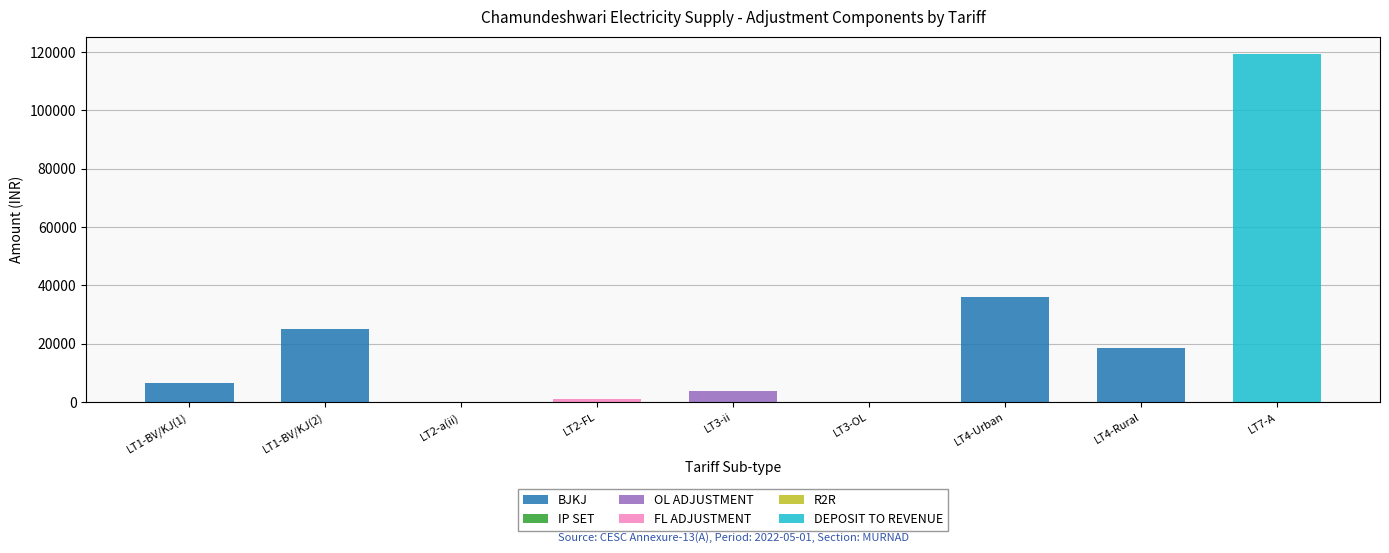

What is the total value across all series at LT1-BV/KJ(2)?

25117.5